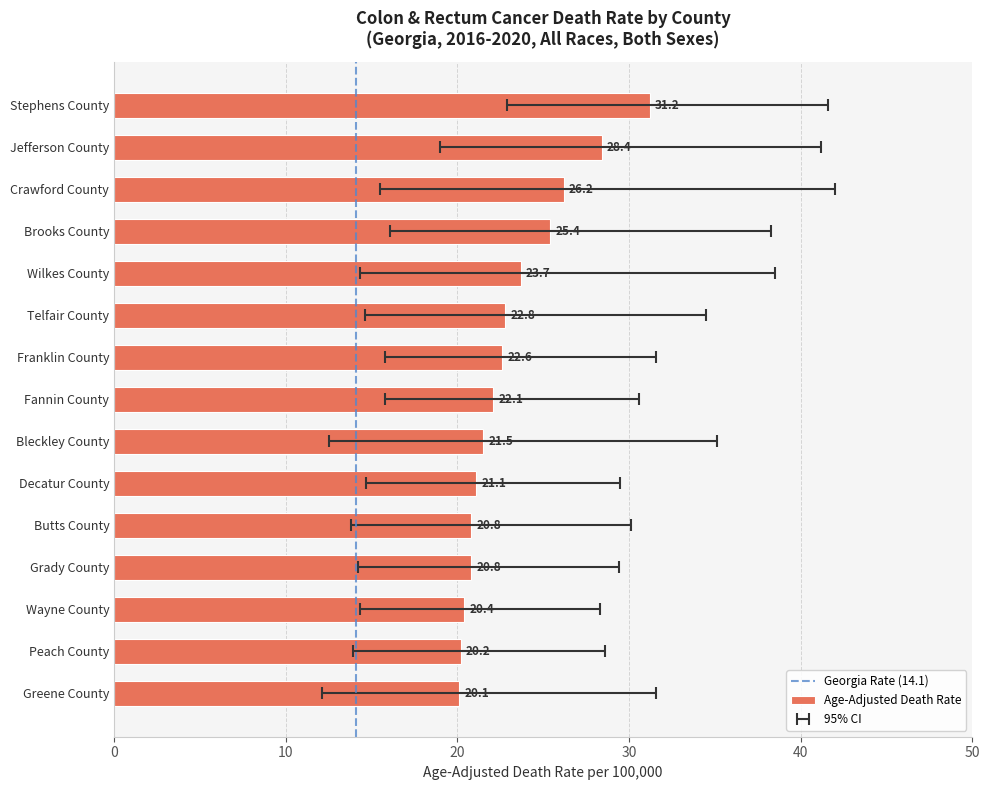

Rank the categories by value from lowest to highest.

Greene County, Peach County, Wayne County, Butts County, Grady County, Decatur County, Bleckley County, Fannin County, Franklin County, Telfair County, Wilkes County, Brooks County, Crawford County, Jefferson County, Stephens County